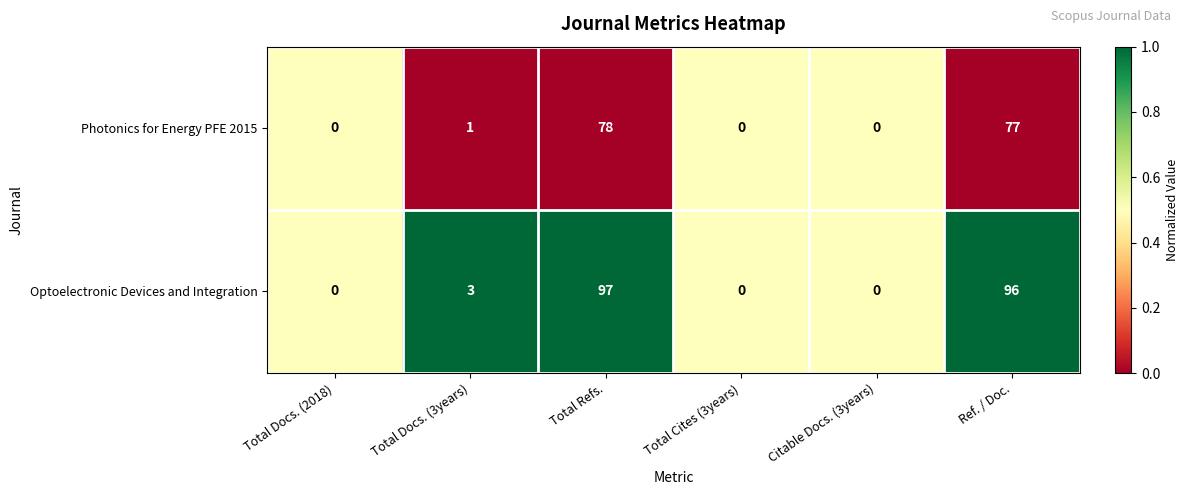

The Photonics for Energy PFE 2015 series shows 134 at Total Refs.. True or false?

False